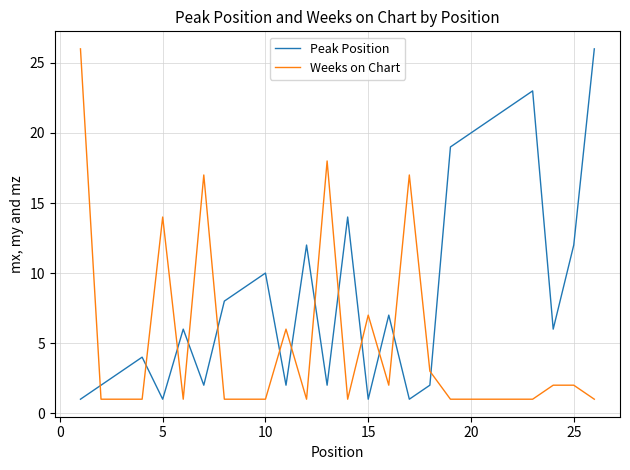

How many intersections are there between Weeks on Chart and Peak Position?

13